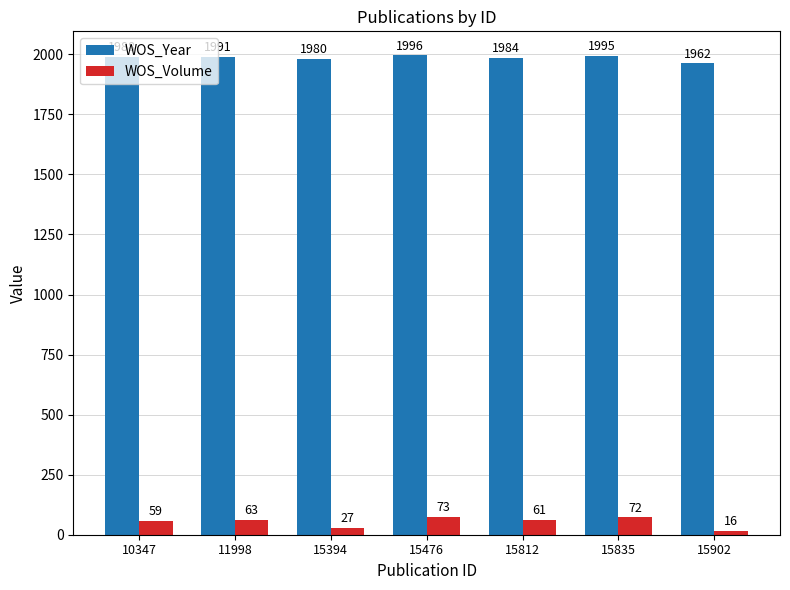

Where is WOS_Year nearest to the value 1979?

15394